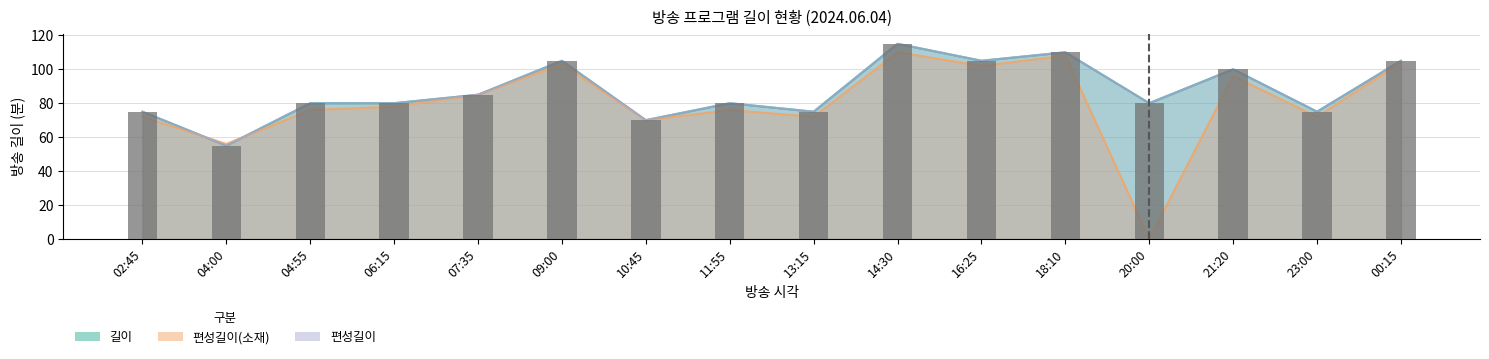

How many data points does each series have?

16